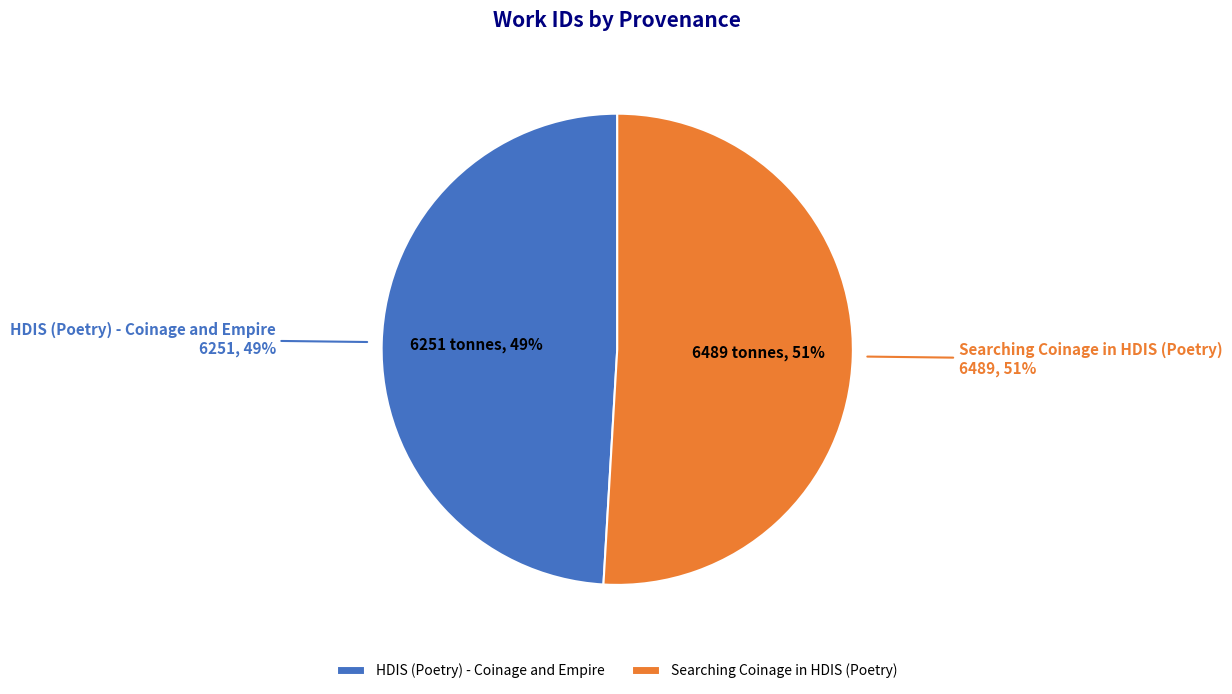

To the nearest percent, what is the difference between the Searching Coinage in HDIS (Poetry) and HDIS (Poetry) - Coinage and Empire slice percentages?

2%